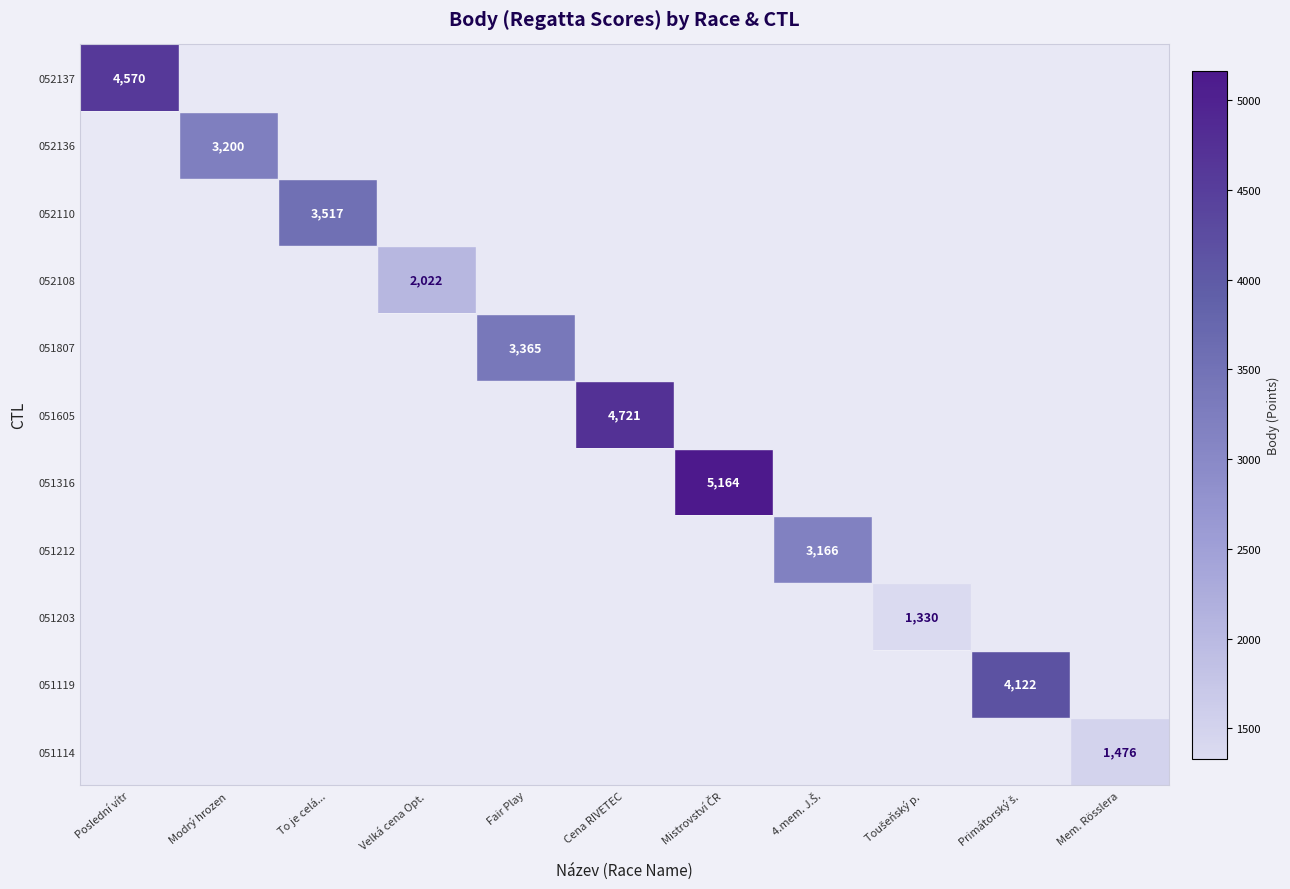

What is the highest value of the 052137 series?

4570.0